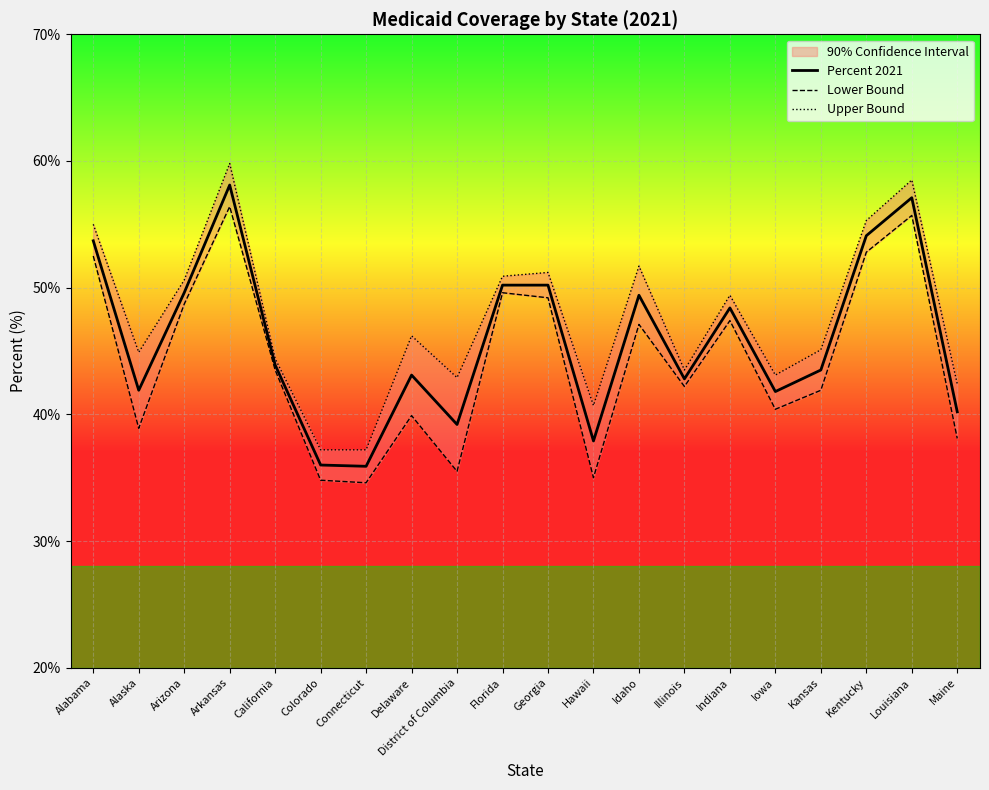

What is the difference between the Upper Bound values at Delaware and District of Columbia?

3.3